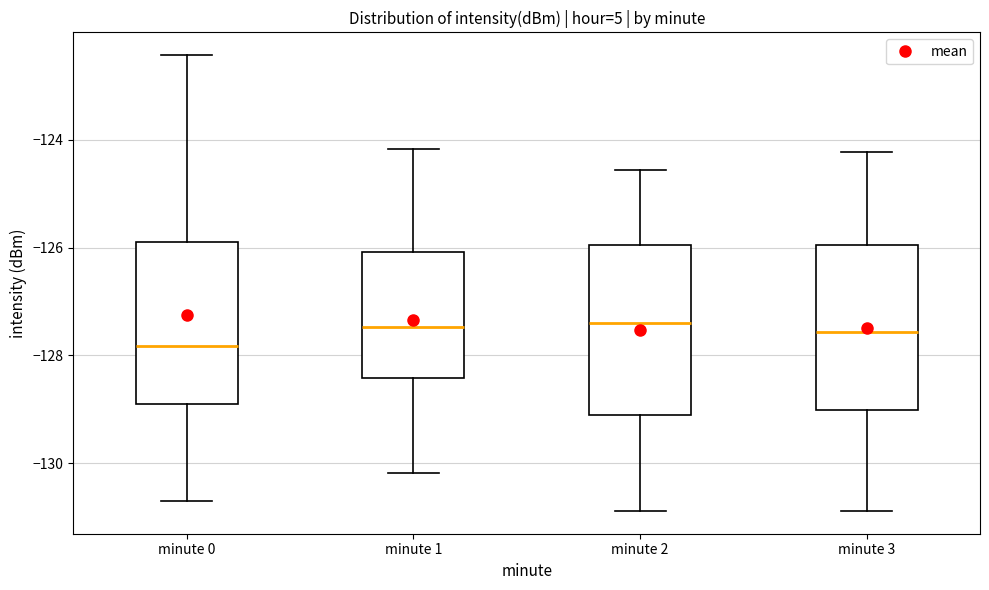

Where is the upper edge of the box for minute 1 on the y-axis? The values are not printed on the chart, so give them approximately, as read against the axis.

-126.0